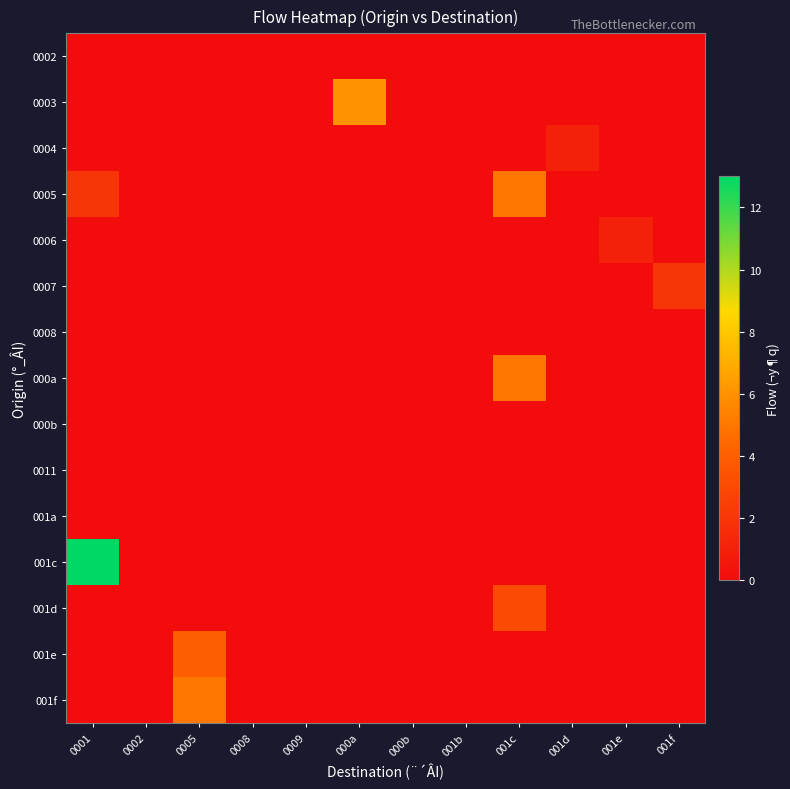

Which series has the largest total across all categories?

001c